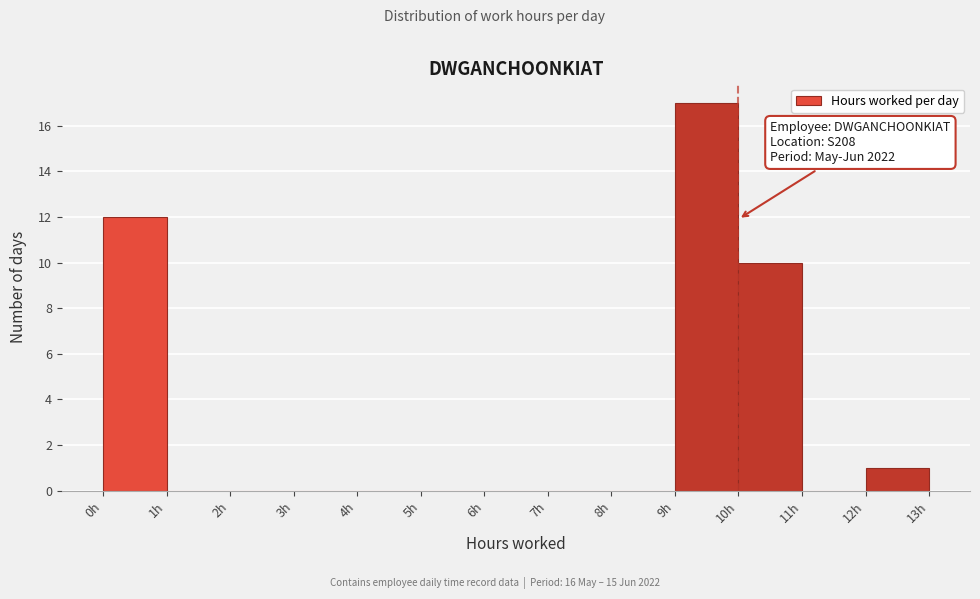

Over which range of the x-axis is the bar tallest?

9 to 10